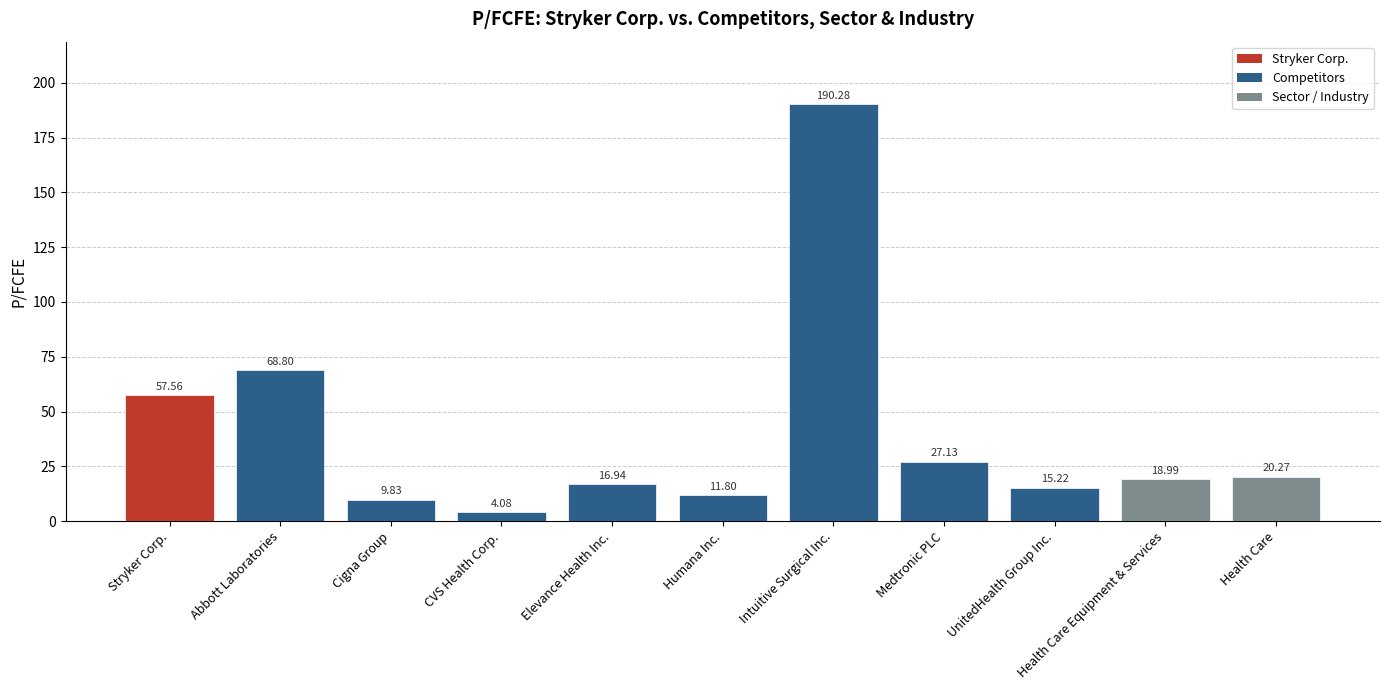

Between Intuitive Surgical Inc. and Abbott Laboratories, which is larger?

Intuitive Surgical Inc.